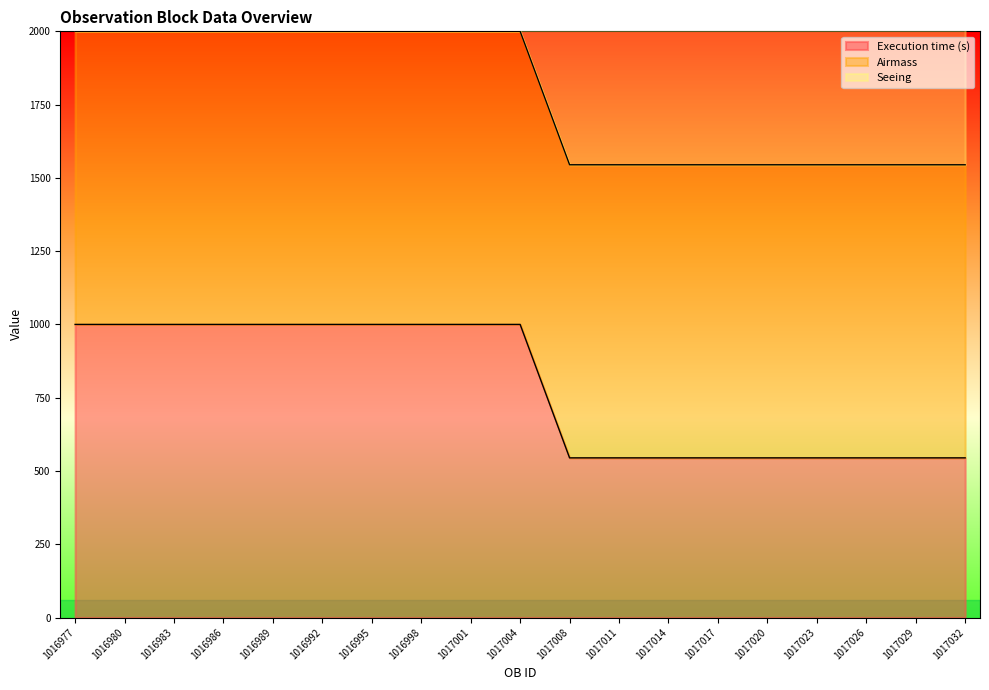

What is the spread (max minus min) of values at 1017004?

1000.0